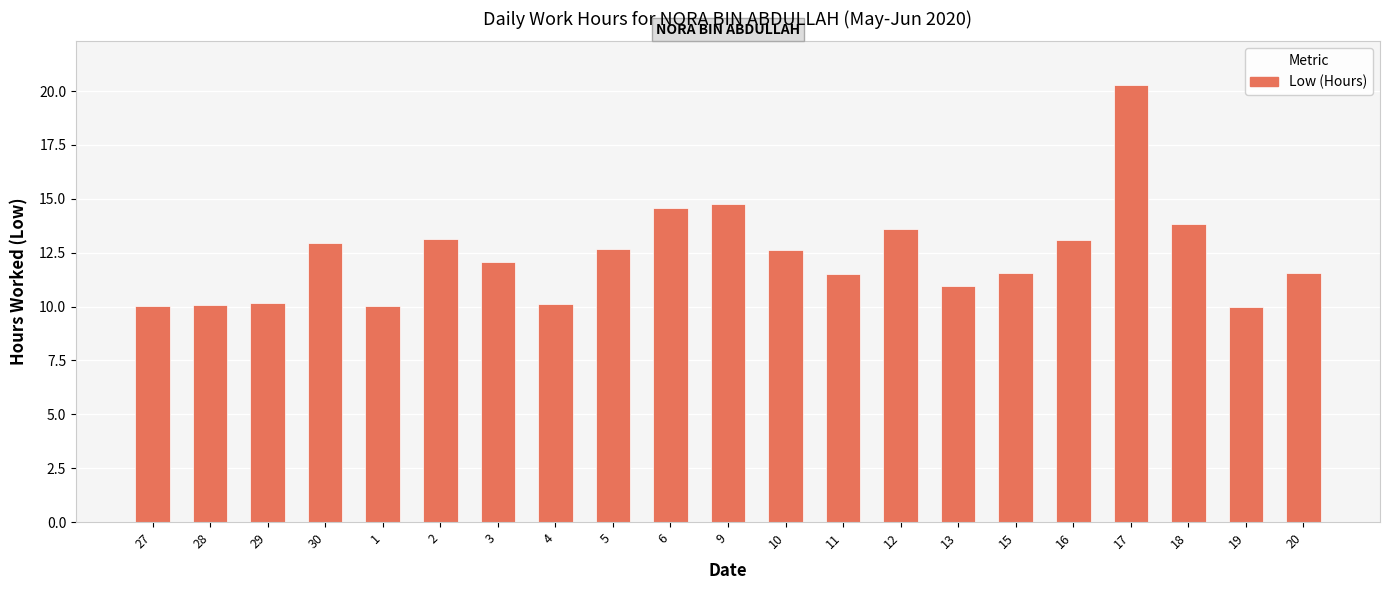

Is it true that the value at 4 is 5.2?

False